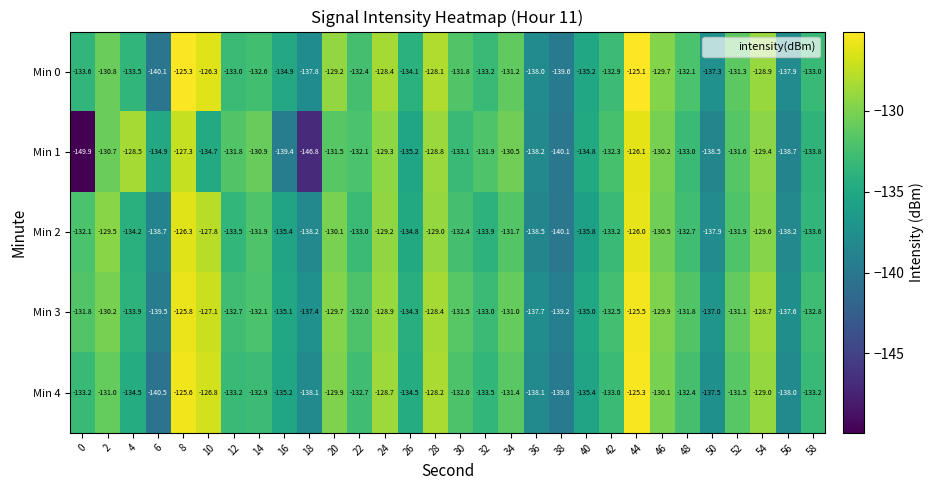

The value of Min 0 at 38 is -139.6. True or false?

True